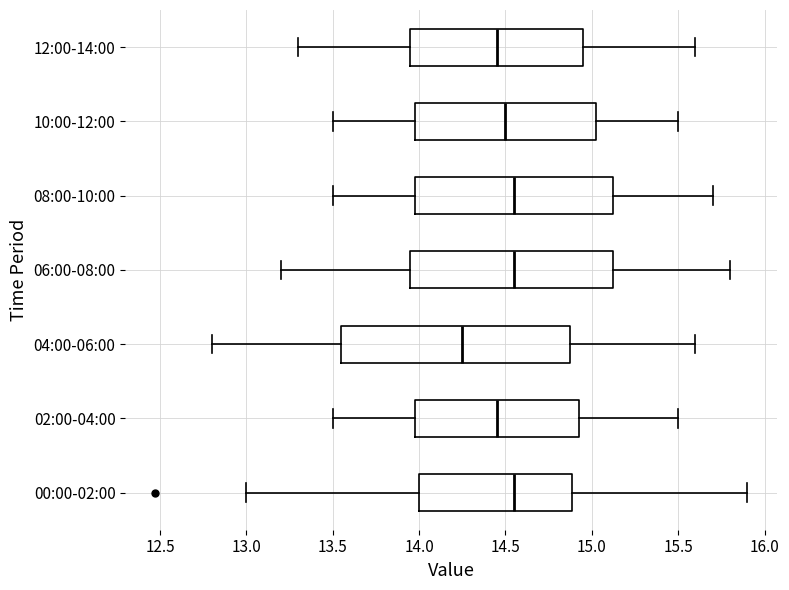

Reading bottom to top, read every box against the x-axis: the position of its median line, the range the box covers, and the ends of its whiskers. The values are not printed on the chart, so give them approximately, as read against the axis.

00:00-02:00: median 14.55, box 14.00 to 14.90, whiskers 13.00 to 15.90
02:00-04:00: median 14.45, box 14.00 to 14.95, whiskers 13.50 to 15.50
04:00-06:00: median 14.25, box 13.55 to 14.90, whiskers 12.80 to 15.60
06:00-08:00: median 14.55, box 13.95 to 15.15, whiskers 13.20 to 15.80
08:00-10:00: median 14.55, box 14.00 to 15.15, whiskers 13.50 to 15.70
10:00-12:00: median 14.50, box 14.00 to 15.05, whiskers 13.50 to 15.50
12:00-14:00: median 14.45, box 13.95 to 14.95, whiskers 13.30 to 15.60